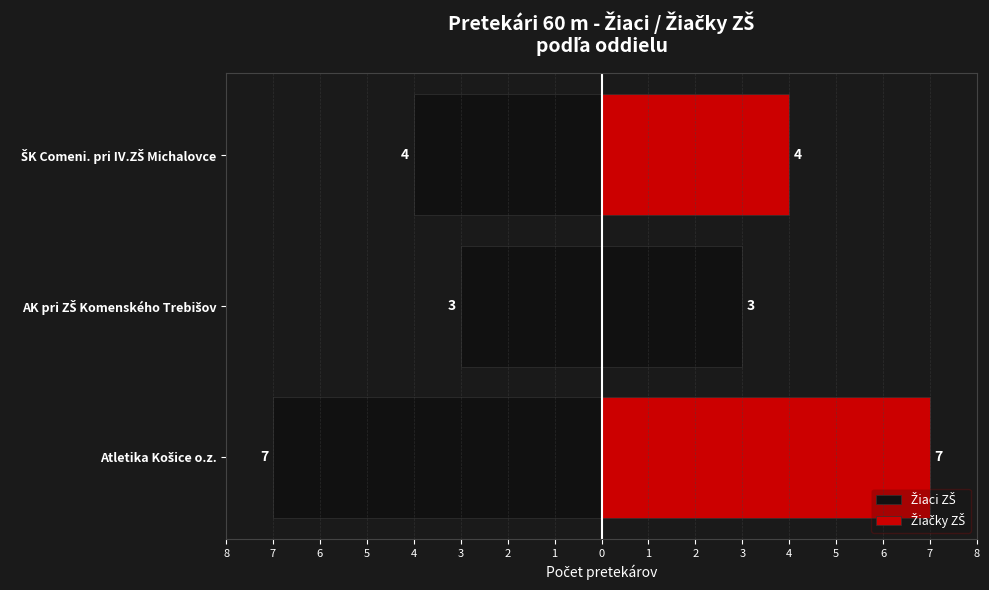

Between ŠK Comeni. pri IV.ZŠ Michalovce and AK pri ZŠ Komenského Trebišov, which is larger?

AK pri ZŠ Komenského Trebišov